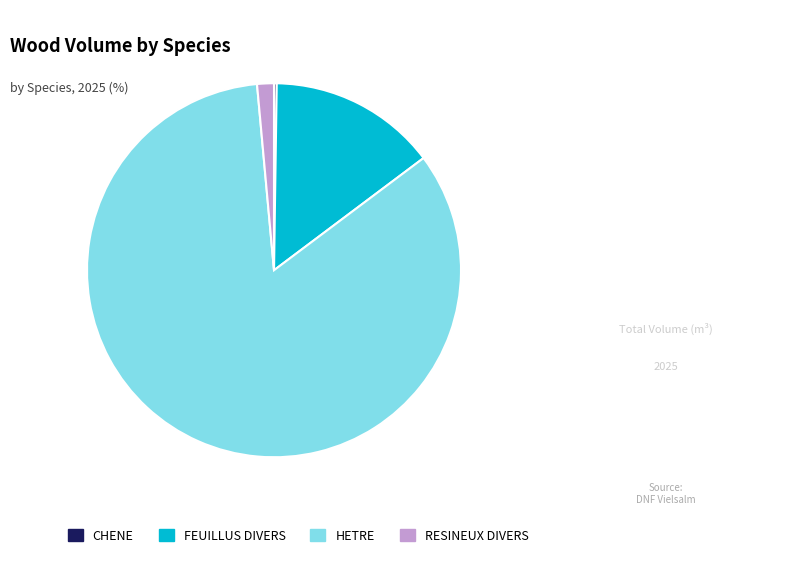

Is the sum of HETRE and FEUILLUS DIVERS greater than half?

Yes